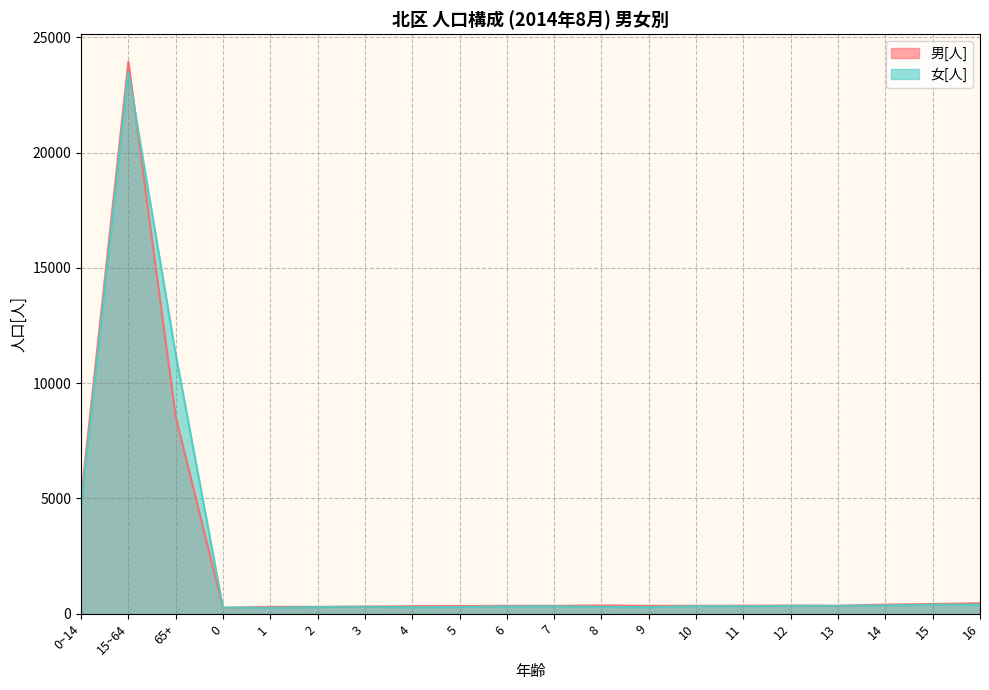

Is it true that 女[人] equals 213 at 7?

False